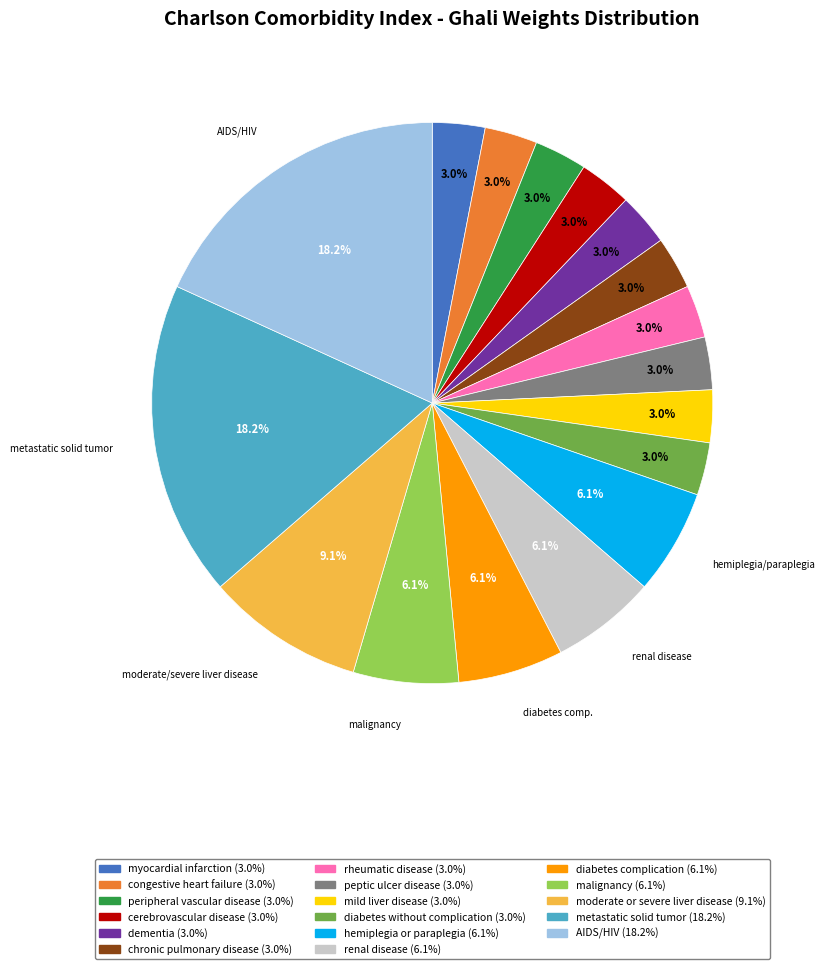

Is there a majority slice in this chart?

No